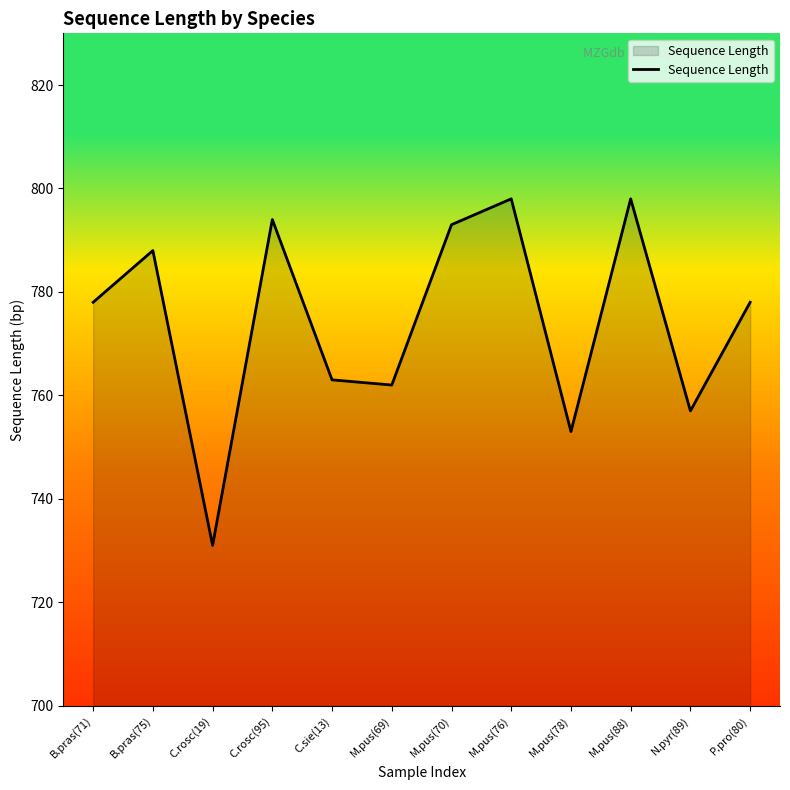

True or false: the data shows 798 at M.pus(76).

True